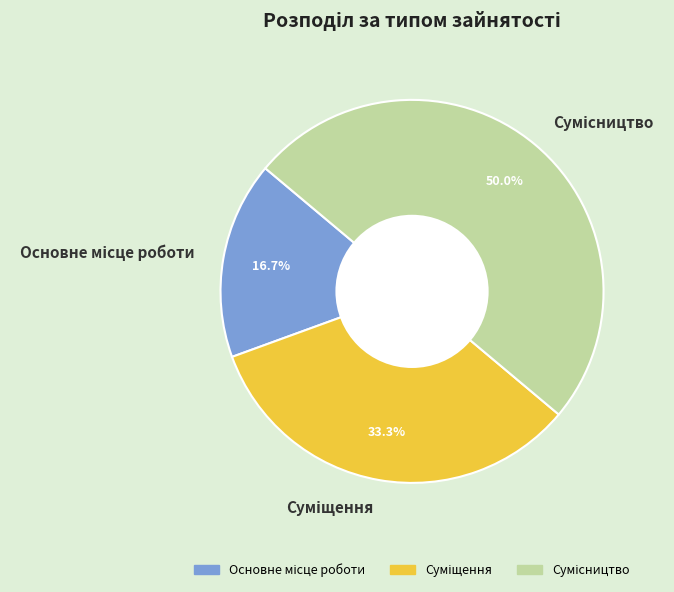

How many slices are in this pie chart?

3